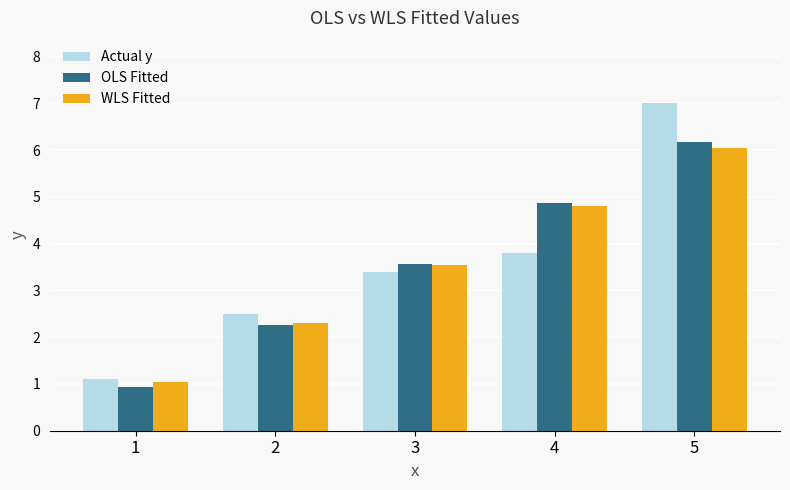

What is the difference between the Actual y values at 1 and 5?

5.9